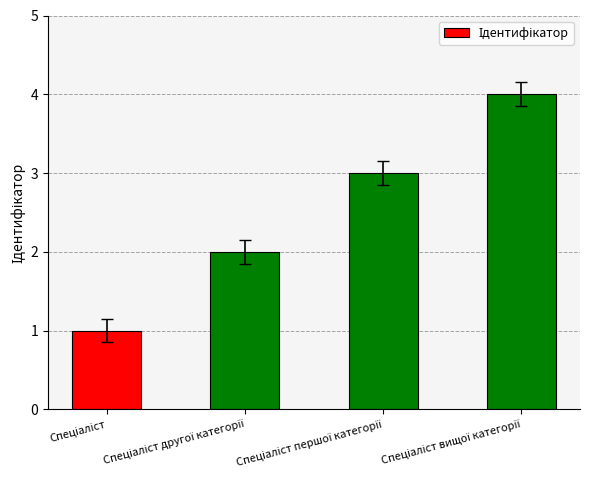

What is the maximum value shown in the chart?

4